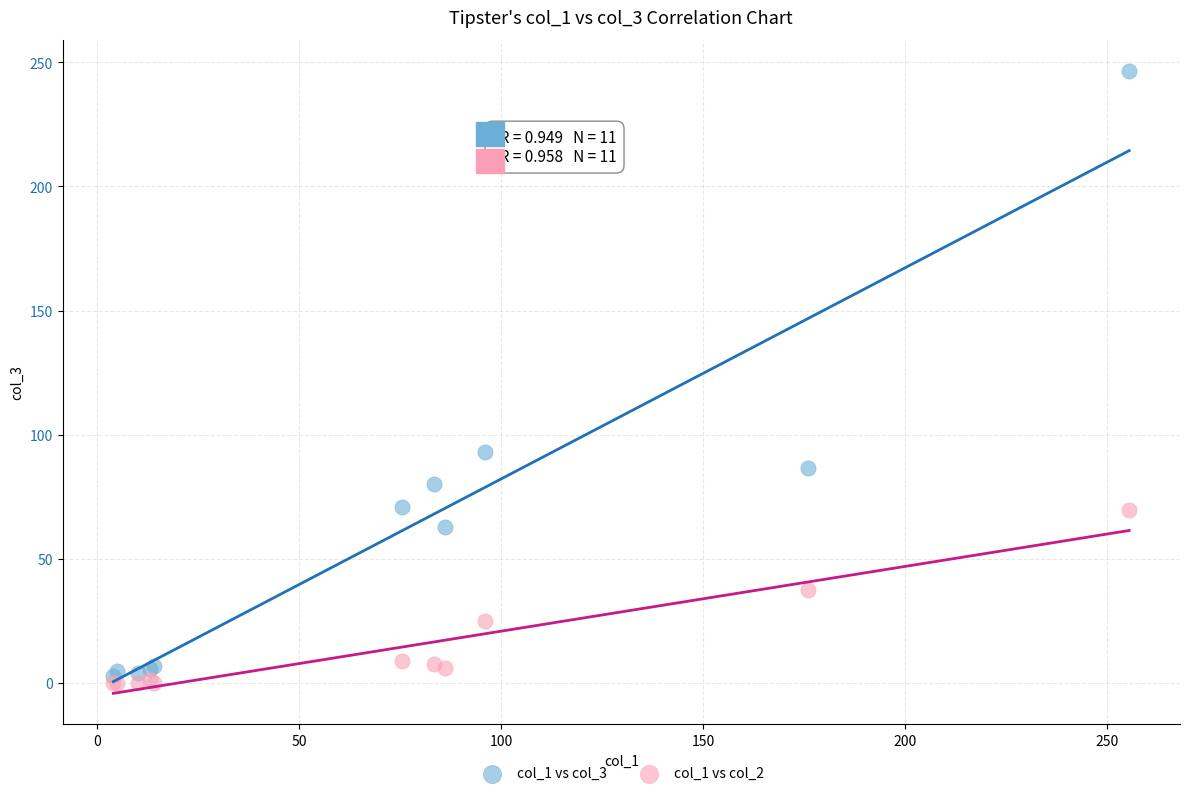

Which series has the widest spread of Y values?

col_1 vs col_3